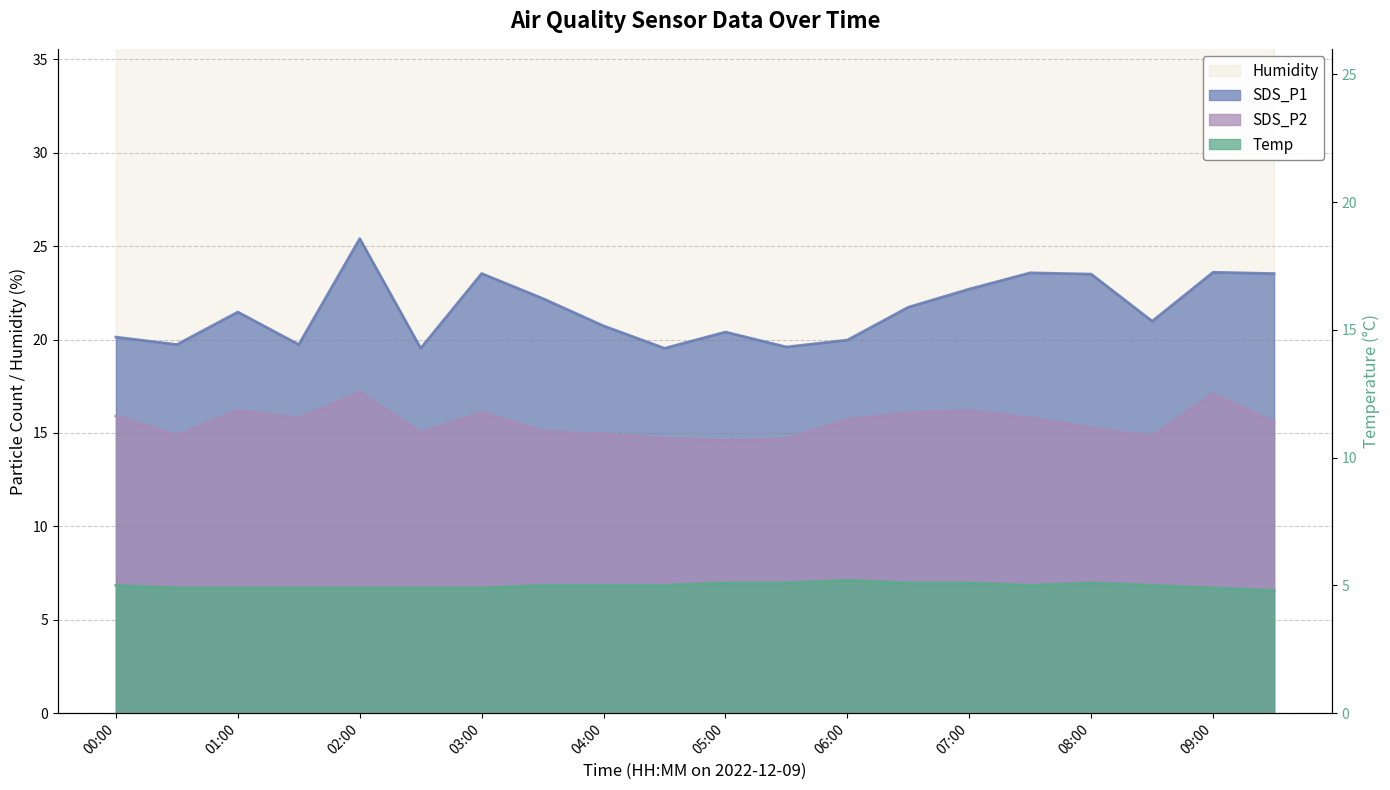

What is the difference between the SDS_P1 values at 04:00 and 07:00?

2.0